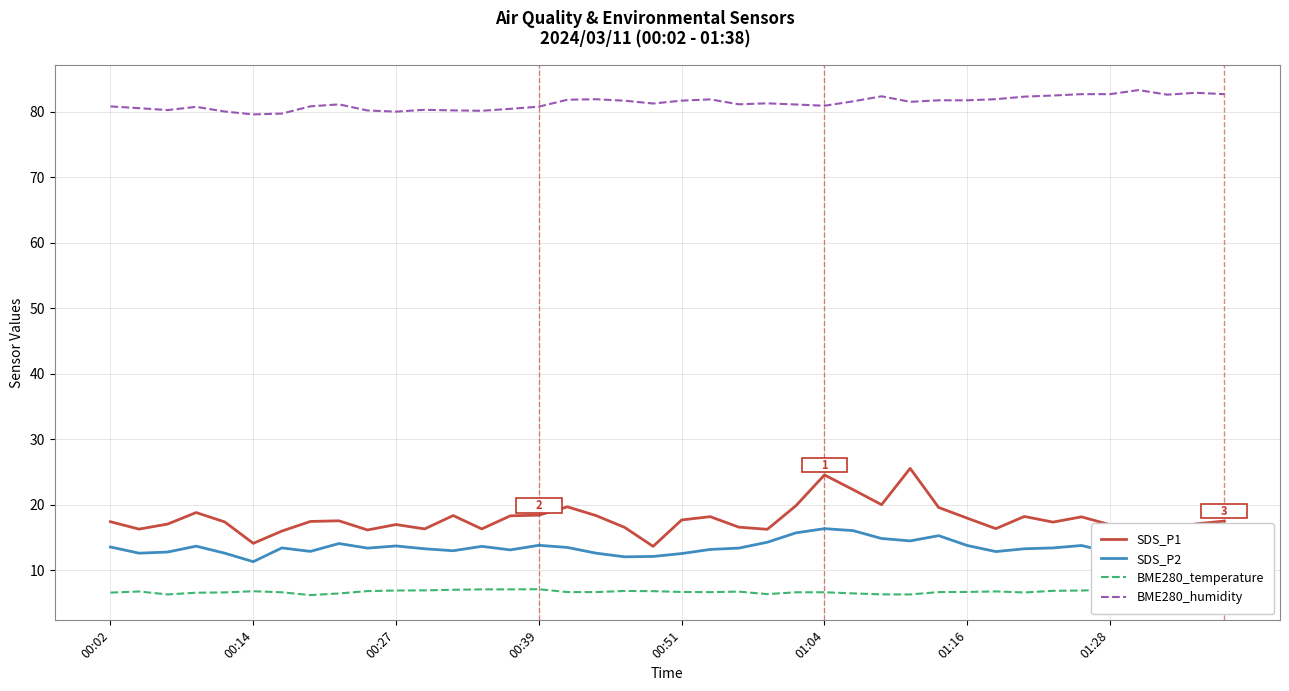

What is the sum of all SDS_P2 values?

540.8